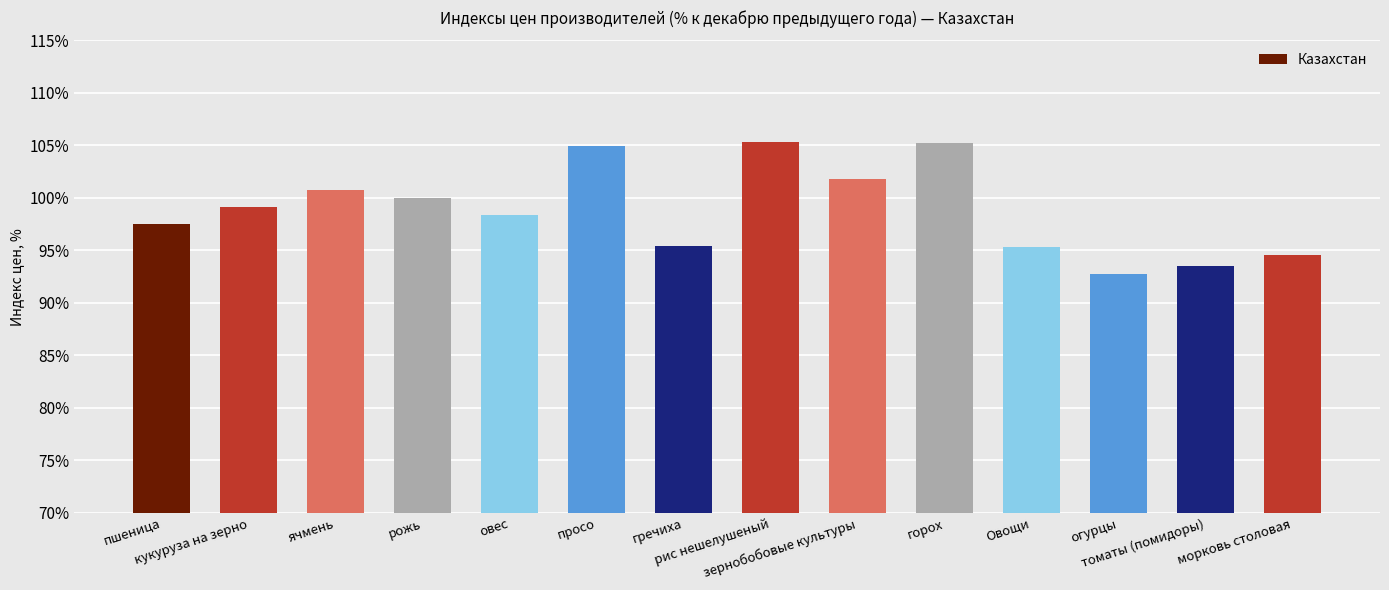

How many bars are there in total?

14